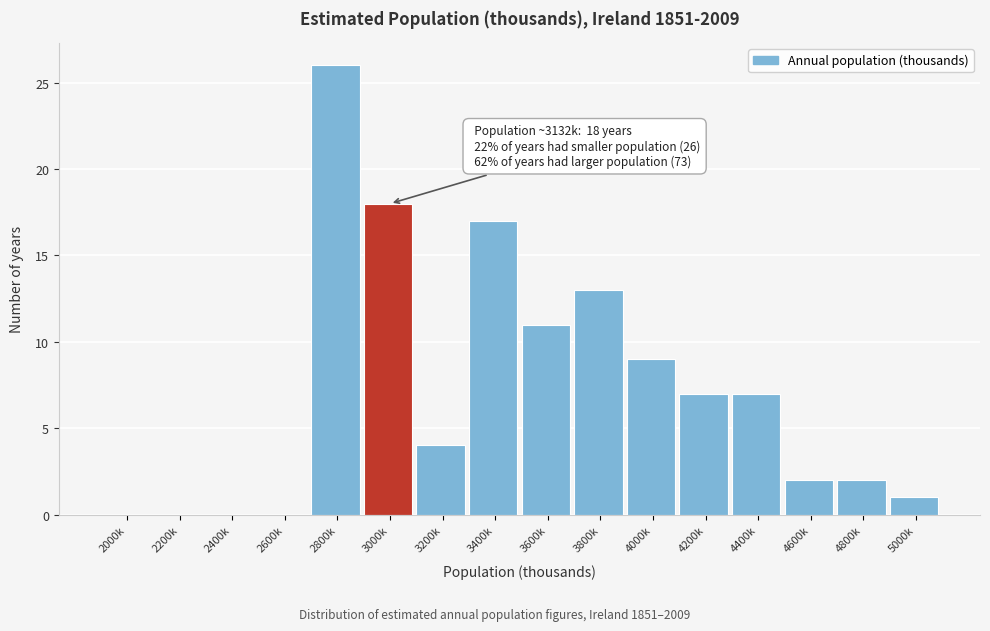

Reading right to left, transcribe all the data shown in this chart.

5000k=1	4800k=2	4600k=2	4400k=7	4200k=7	4000k=9	3800k=13	3600k=11	3400k=17	3200k=4	3000k=18	2800k=26	2600k=0	2400k=0	2200k=0	2000k=0